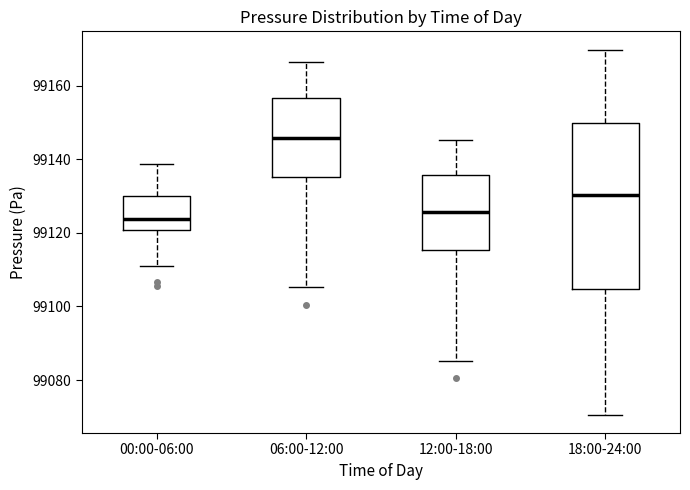

Reading left to right, read every box against the y-axis: the position of its median line, the range the box covers, and the ends of its whiskers. The values are not printed on the chart, so give them approximately, as read against the axis.

00:00-06:00: median 99124, box 99120 to 99130, whiskers 99112 to 99138
06:00-12:00: median 99146, box 99136 to 99156, whiskers 99106 to 99166
12:00-18:00: median 99126, box 99116 to 99136, whiskers 99086 to 99146
18:00-24:00: median 99130, box 99104 to 99150, whiskers 99070 to 99170